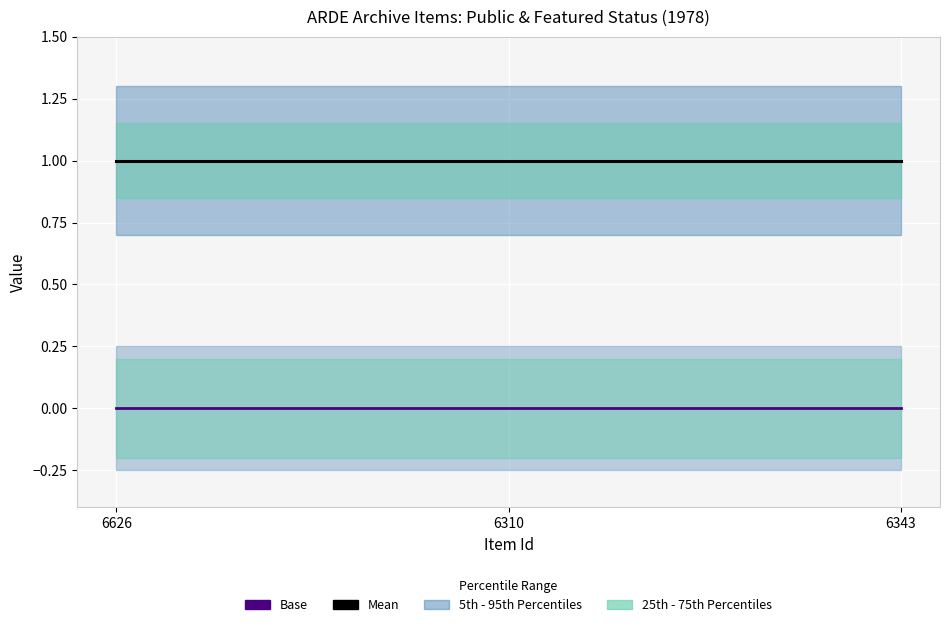

The value of Mean at 6626 is 2. True or false?

False